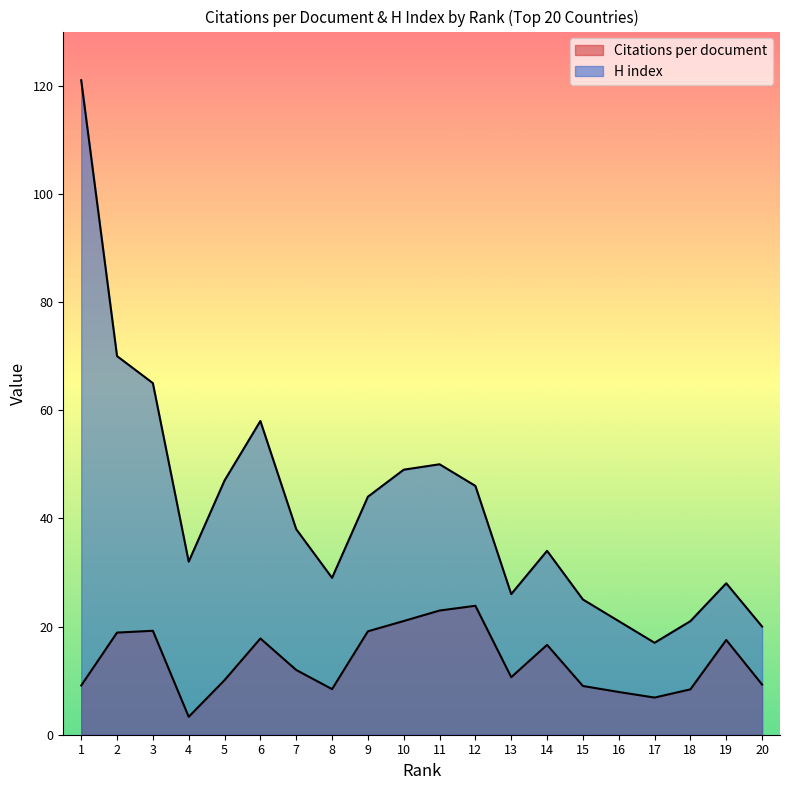

Does the chart have visible grid lines?

No